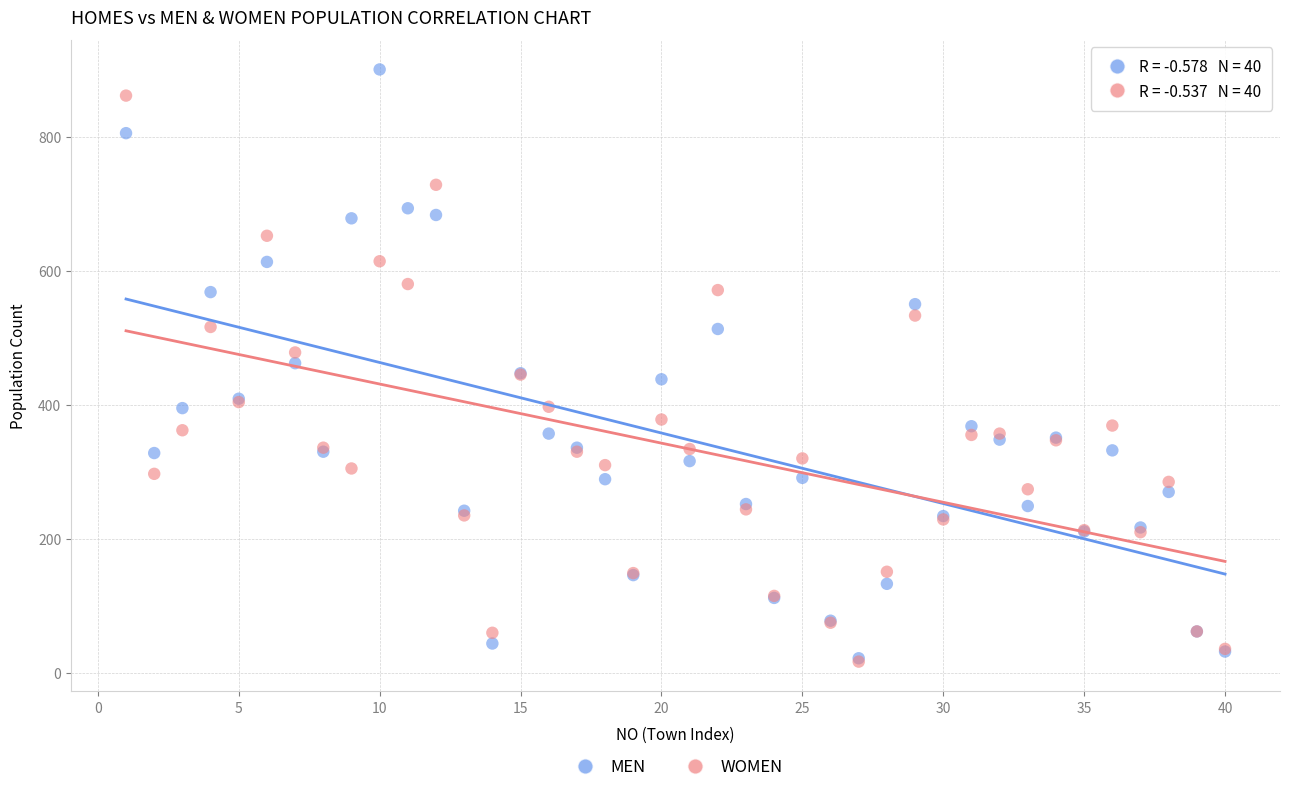

What are all the series names shown in the legend?

MEN, WOMEN